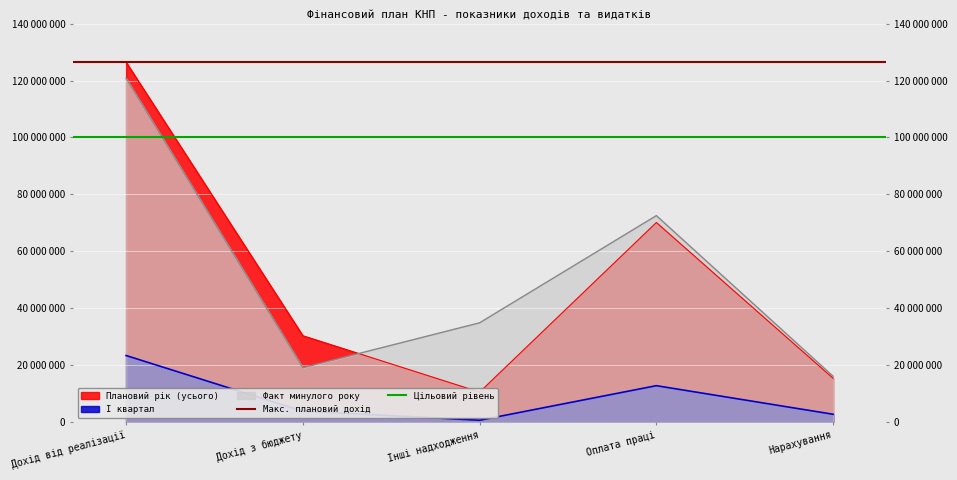

Which has a higher value, Дохід від реалізації or Дохід з бюджету?

Дохід від реалізації